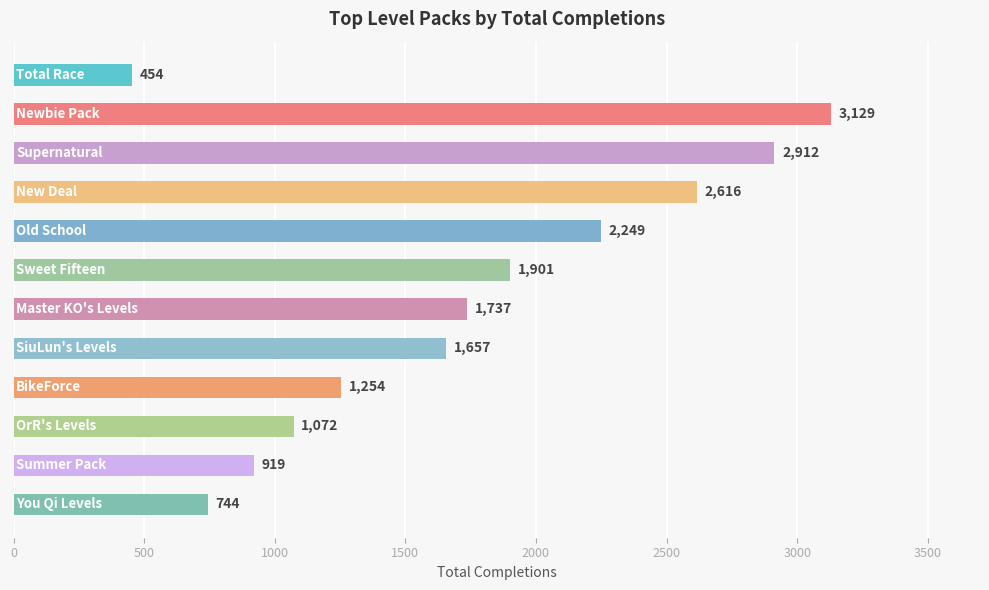

What is the minimum value shown in the chart?

454